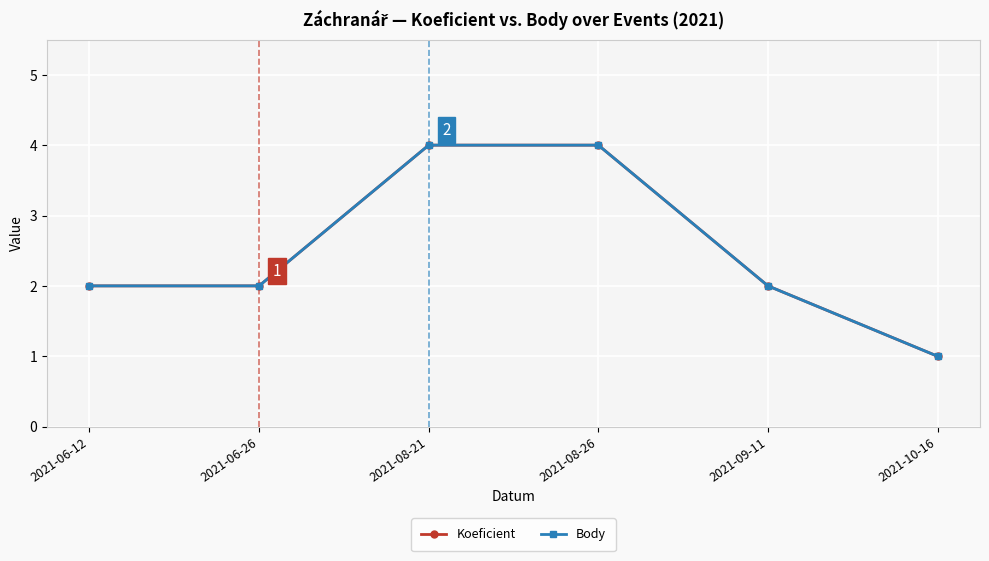

True or false: Koeficient has more than 0 interior local peaks.

False